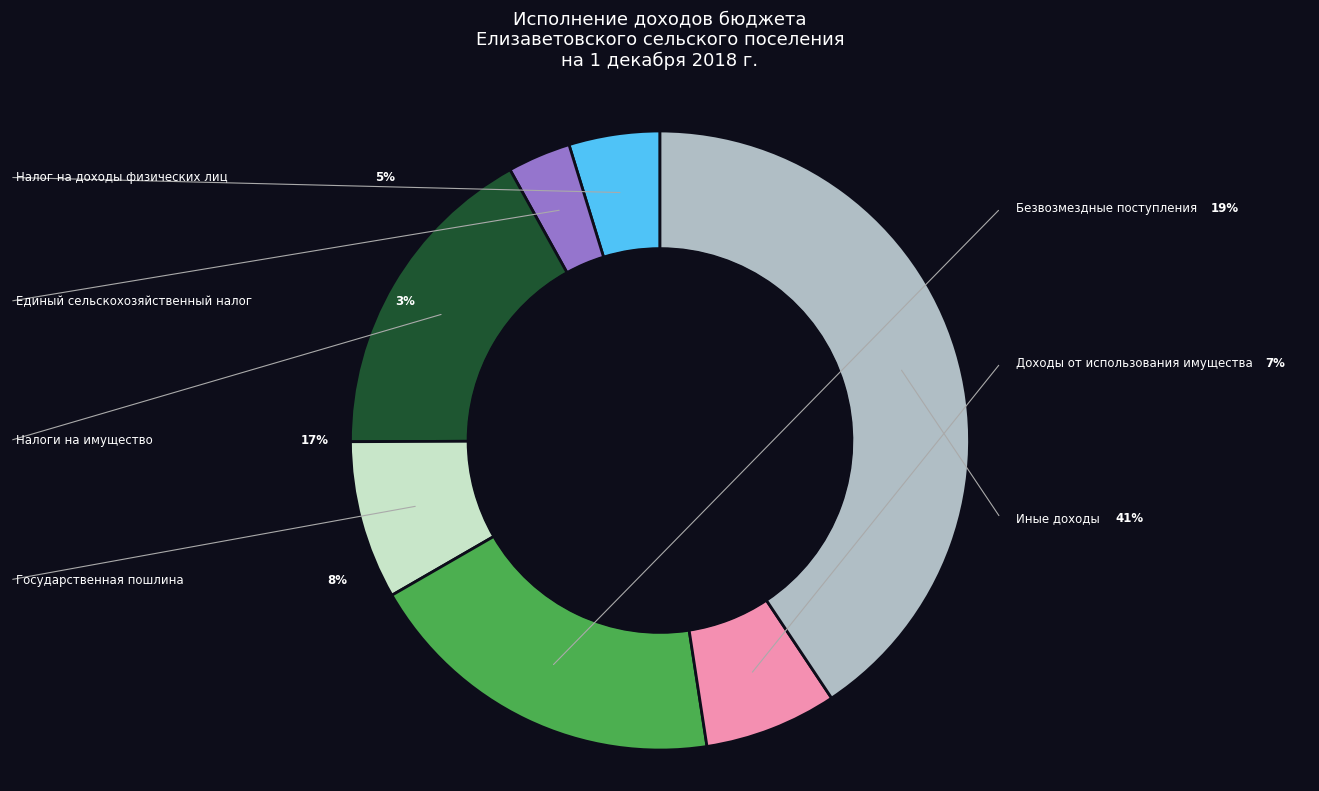

Does Безвозмездные поступления account for over 50% of the chart?

No